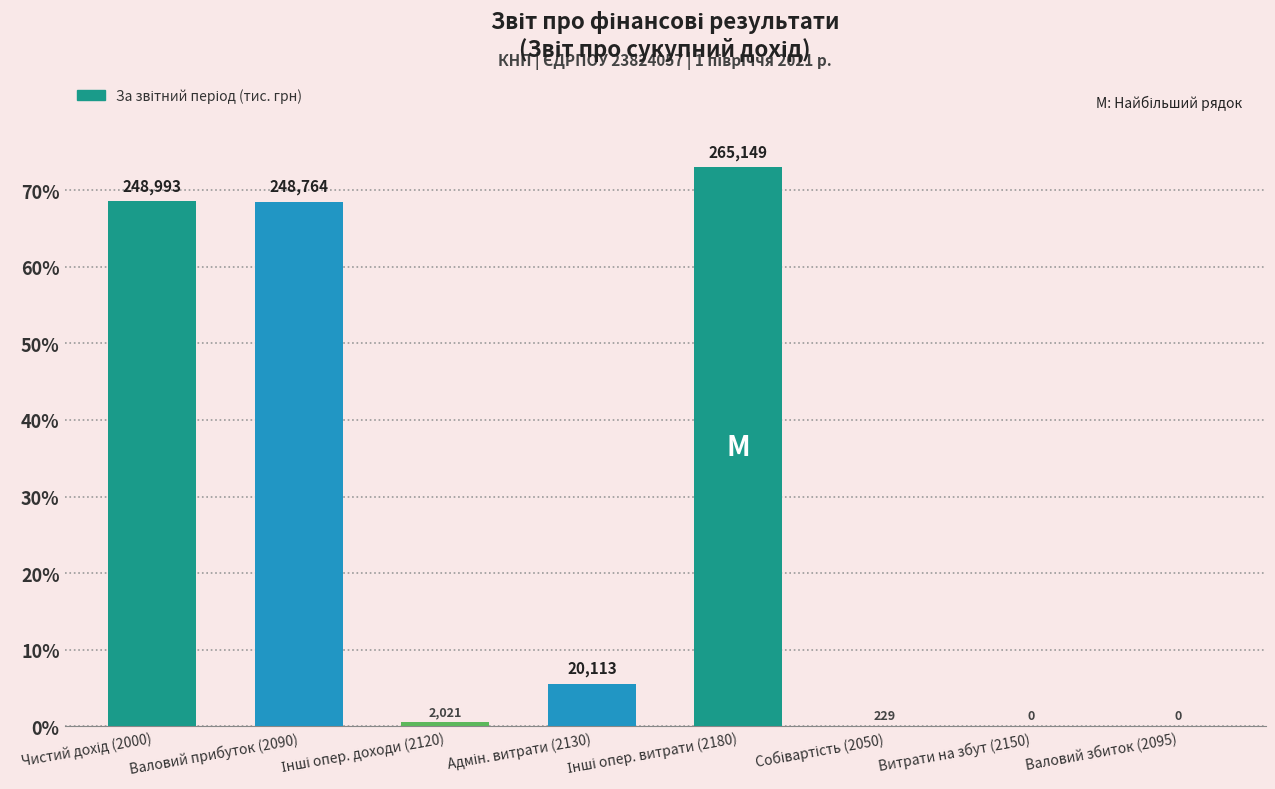

What position from the right is Собівартість (2050)?

3